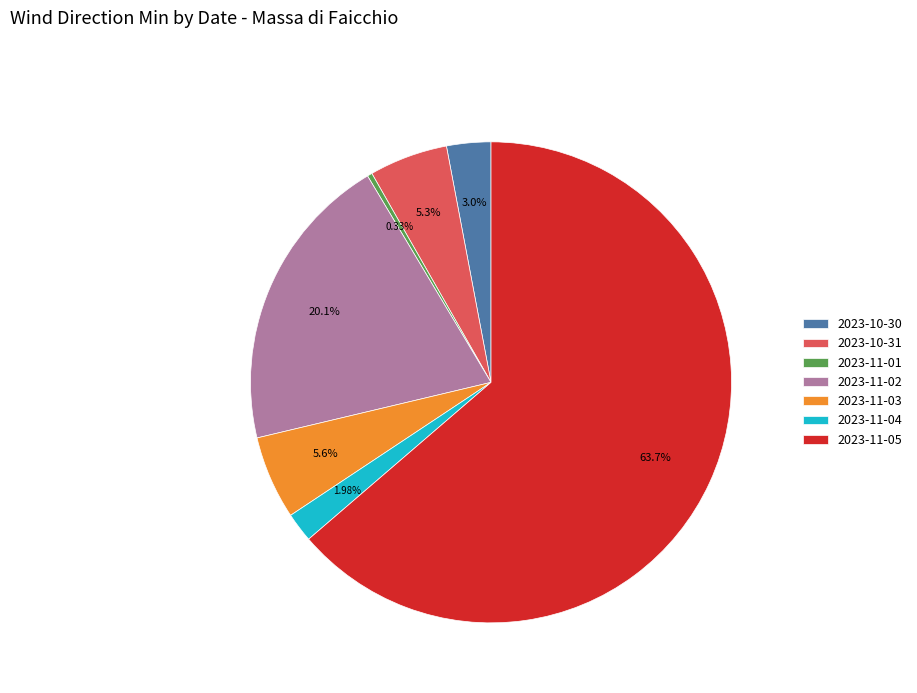

To the nearest percent, what is the difference between the 2023-11-04 and 2023-10-31 slice percentages?

3%